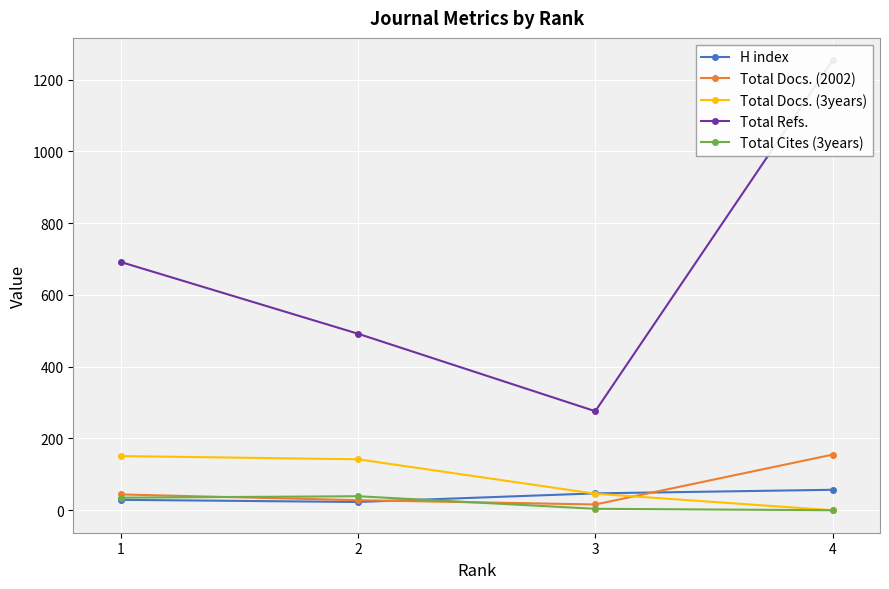

Which label corresponds to the largest value in the chart?

4